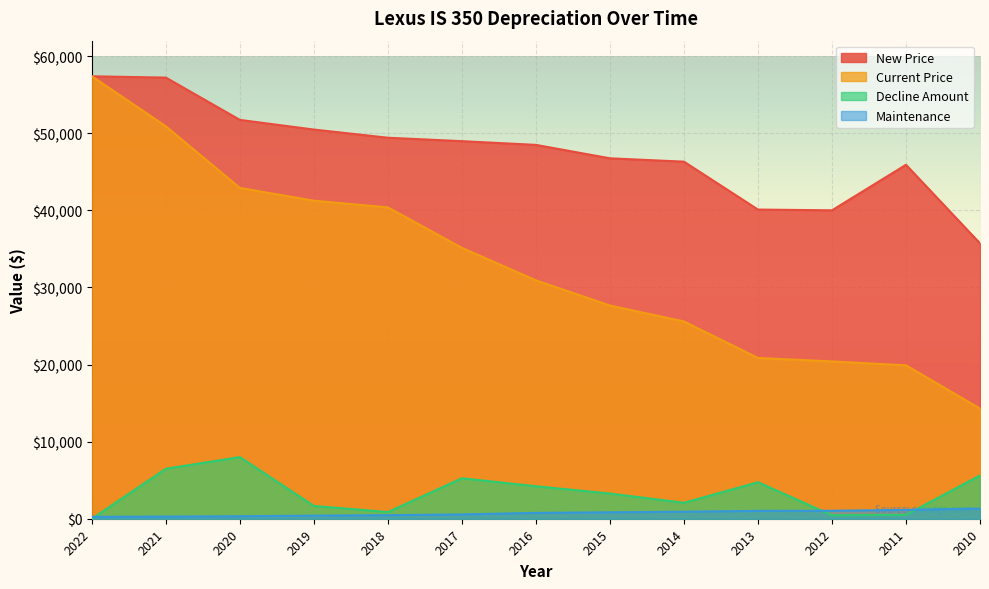

Between 2013 and 2016, which is larger?

2016